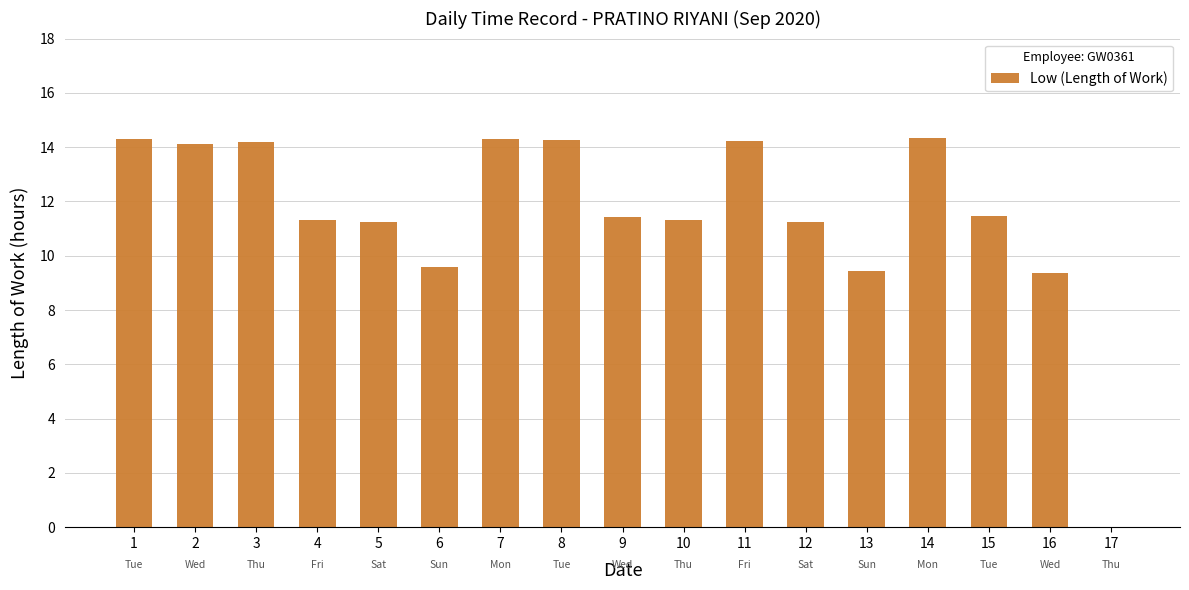

Is it true that the value at 9 is 2.8?

False